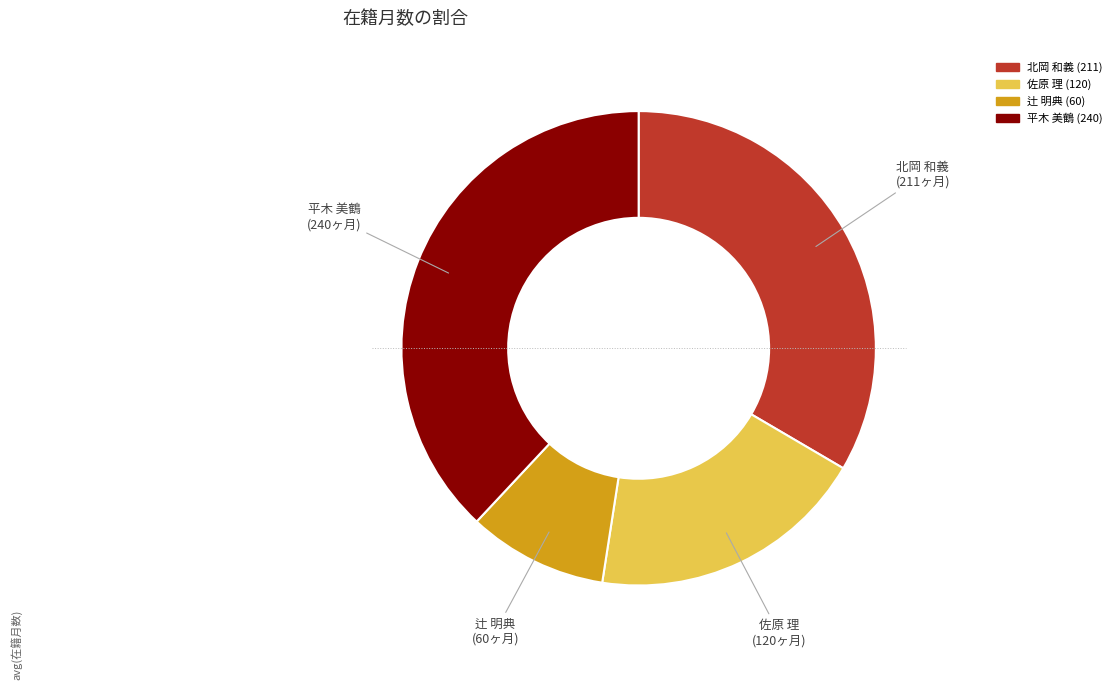

Which category has the smallest portion of the pie?

辻 明典